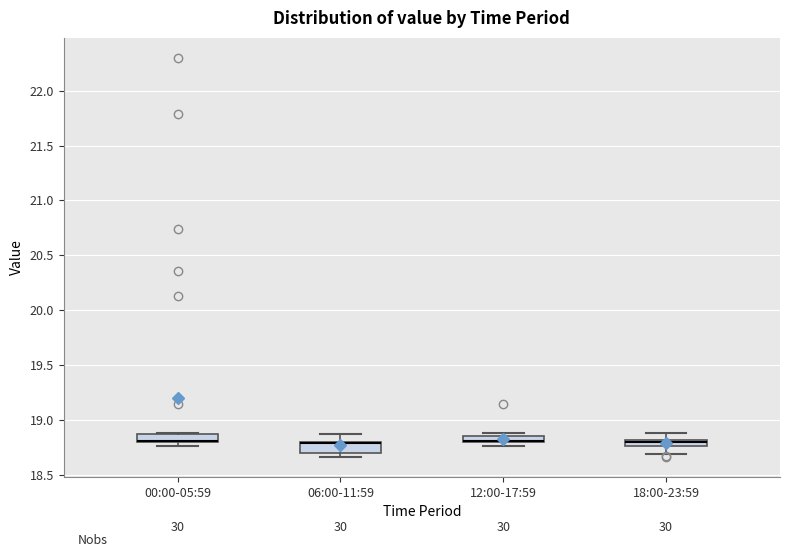

Where does the lower whisker of the box for 18:00-23:59 end on the y-axis? The values are not printed on the chart, so give them approximately, as read against the axis.

18.70